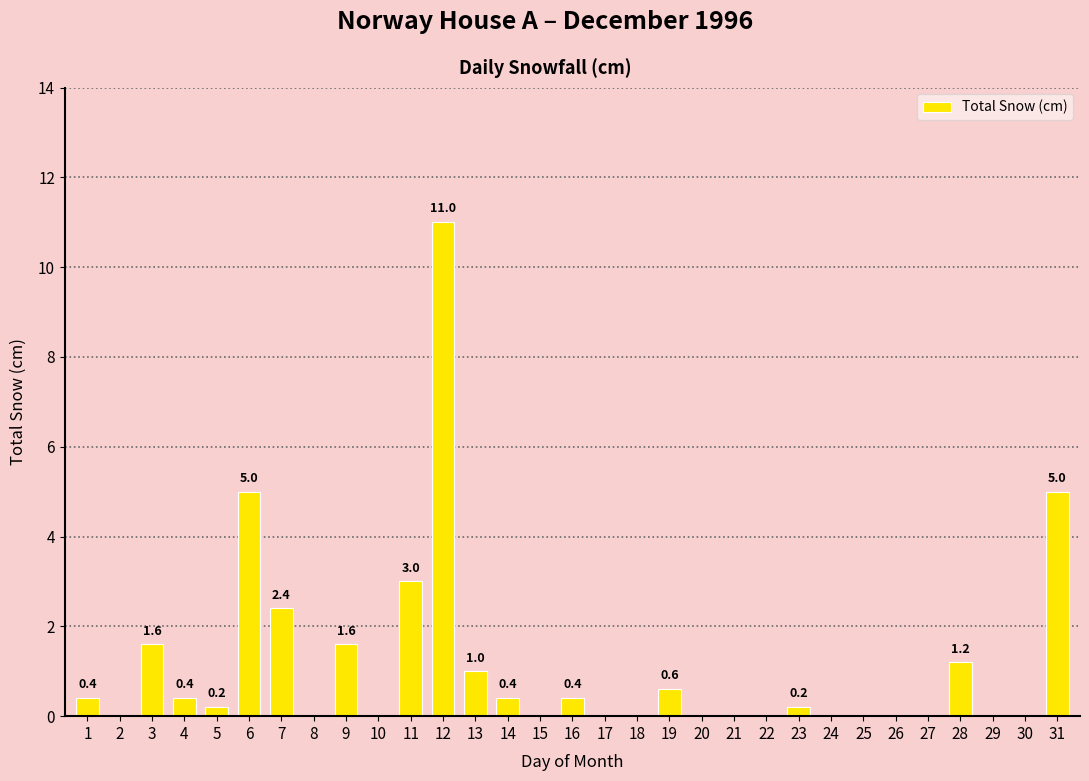

Reading left to right, transcribe all the data shown in this chart.

0.4	0.0	1.6	0.4	0.2	5.0	2.4	0.0	1.6	0.0	3.0	11.0	1.0	0.4	0.0	0.4	0.0	0.0	0.6	0.0	0.0	0.0	0.2	0.0	0.0	0.0	0.0	1.2	0.0	0.0	5.0